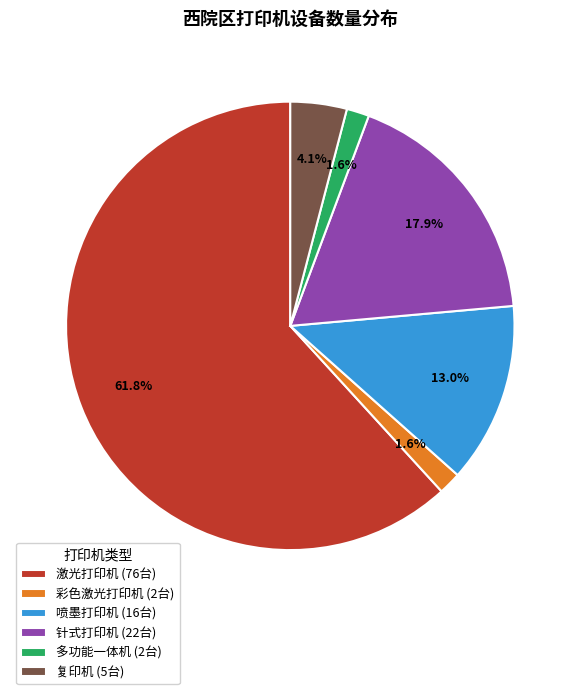

To the nearest percent, what is the combined percentage of 喷墨打印机 and 多功能一体机?

15%